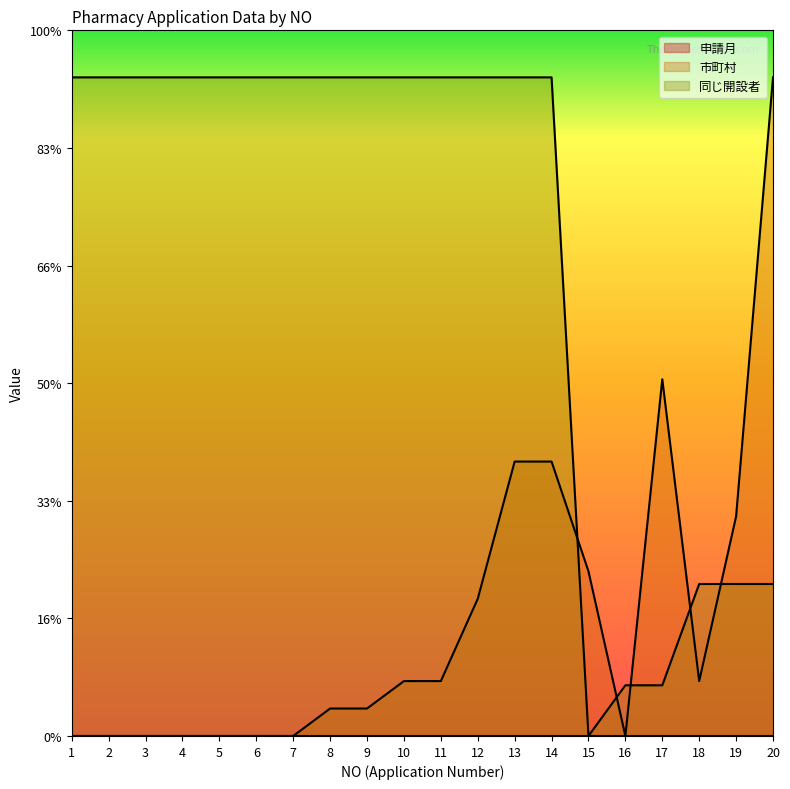

Rank the series by their average value, from highest to lowest.

同じ開設者, 市町村